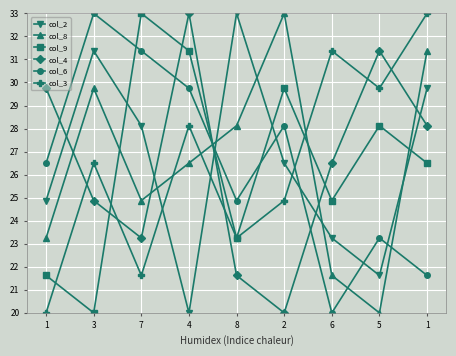

How many values in the col_2 series exceed 26?

5